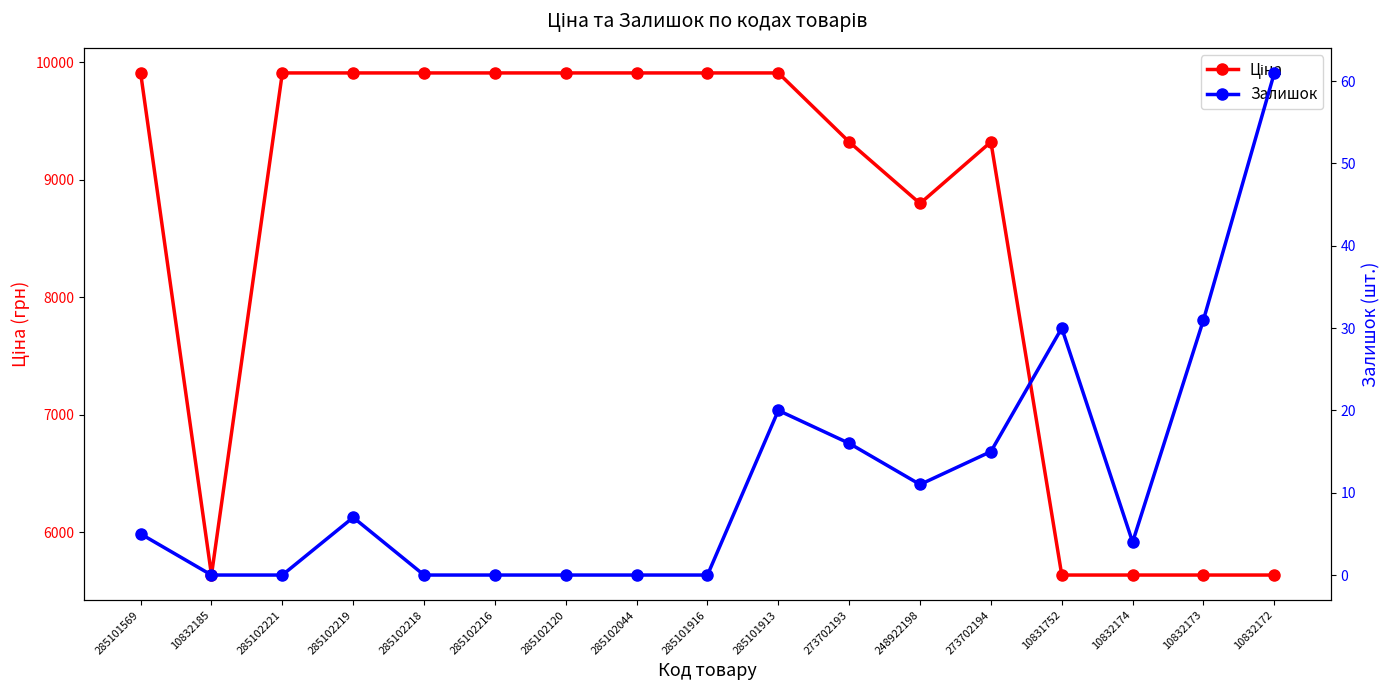

True or false: Ціна and Залишок cross at least once.

False